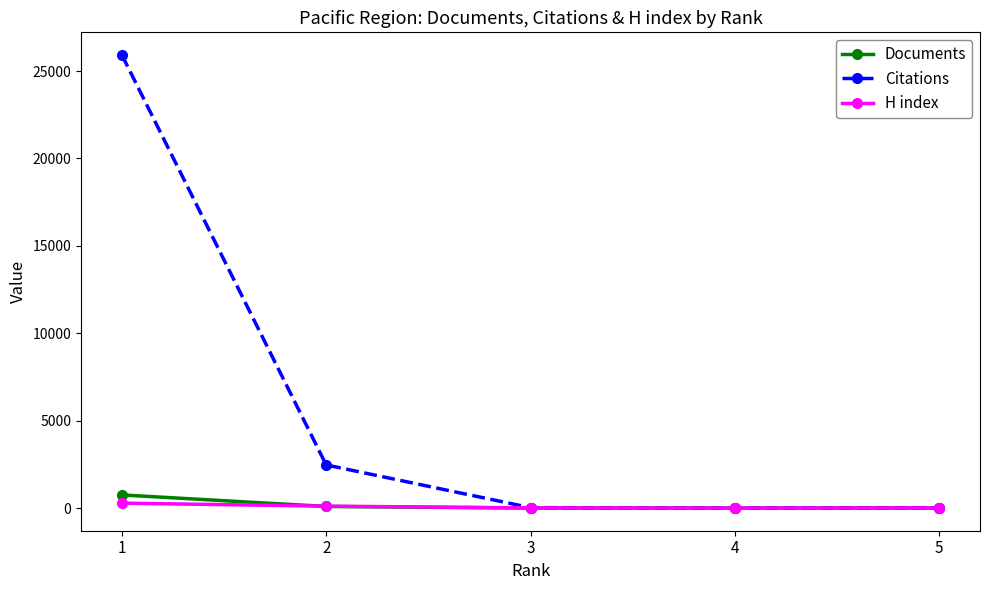

Between 1 and 3, which series saw the biggest shift?

Citations